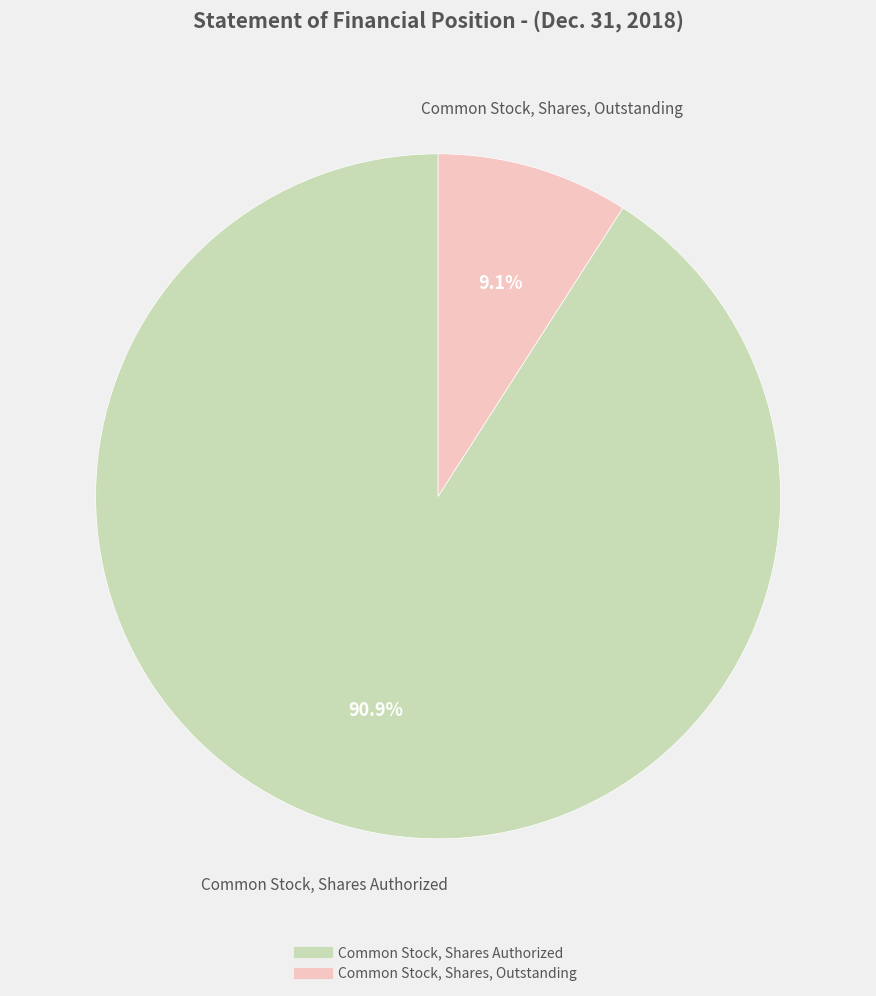

To the nearest percent, what percentage of the pie is Common Stock, Shares Authorized?

91%